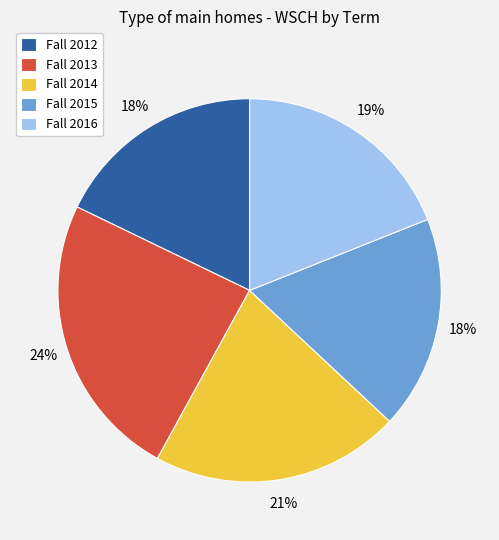

To the nearest percent, what is the difference between the Fall 2012 and Fall 2016 slice percentages?

1%